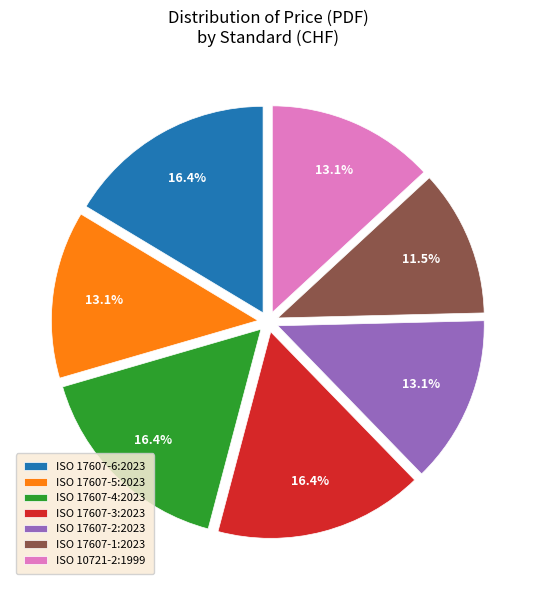

Count the number of slices in the pie.

7